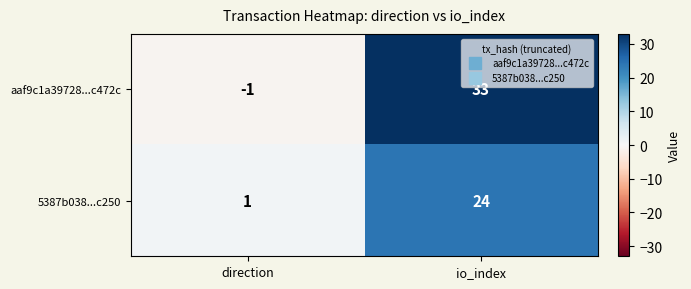

Which series has the widest spread of values?

aaf9c1a39728...c472c